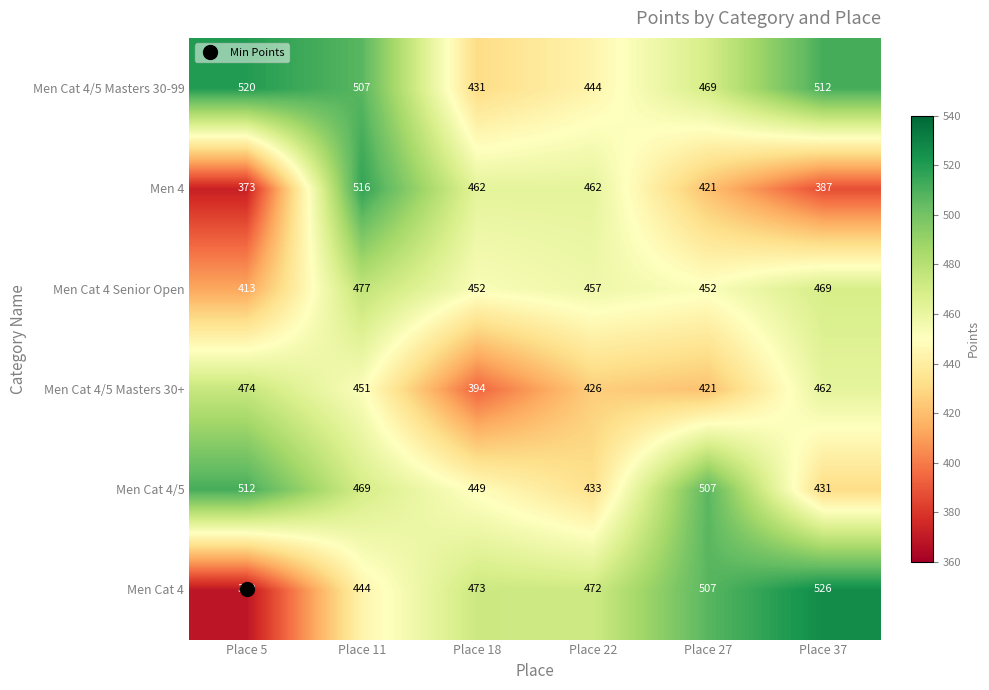

The Men Cat 4 series shows 472 at Place 22. True or false?

True